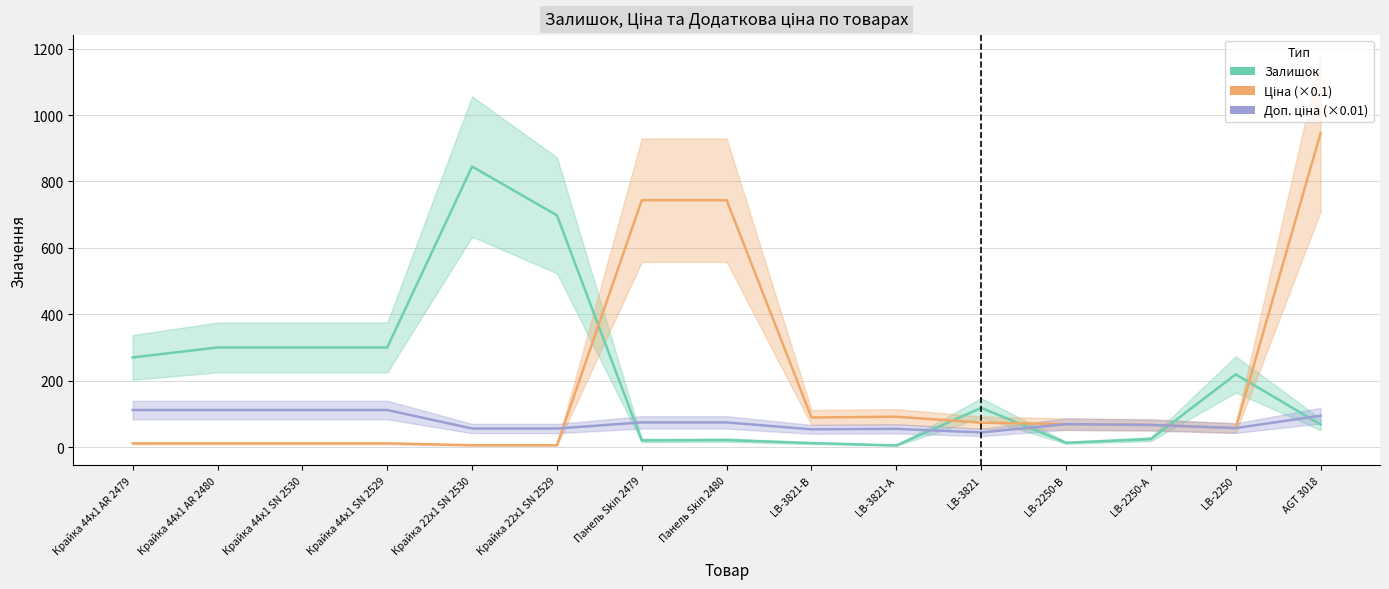

How many times do Залишок and Доп. ціна cross each other?

5